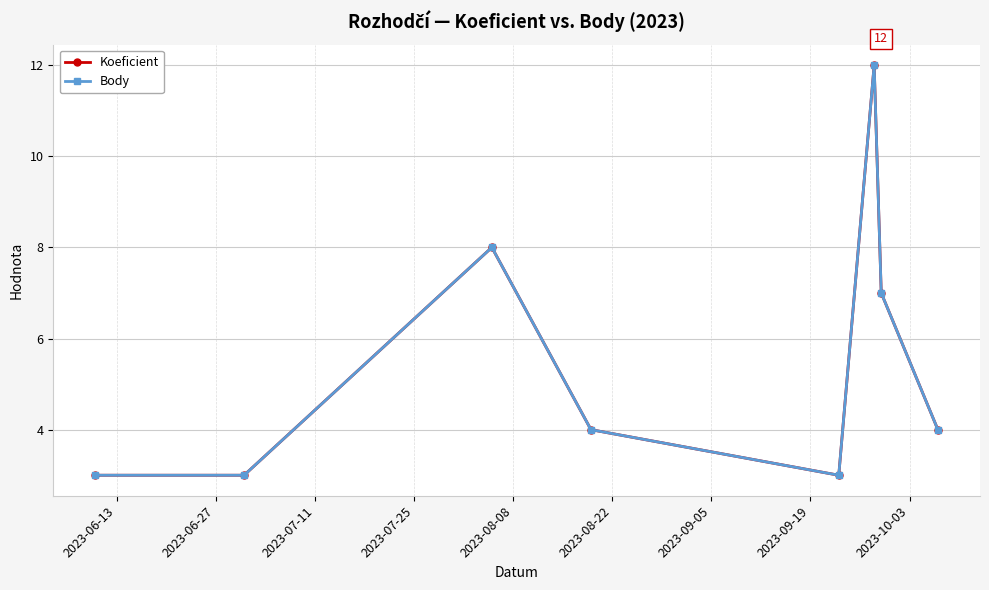

What is the minimum value for Body?

3